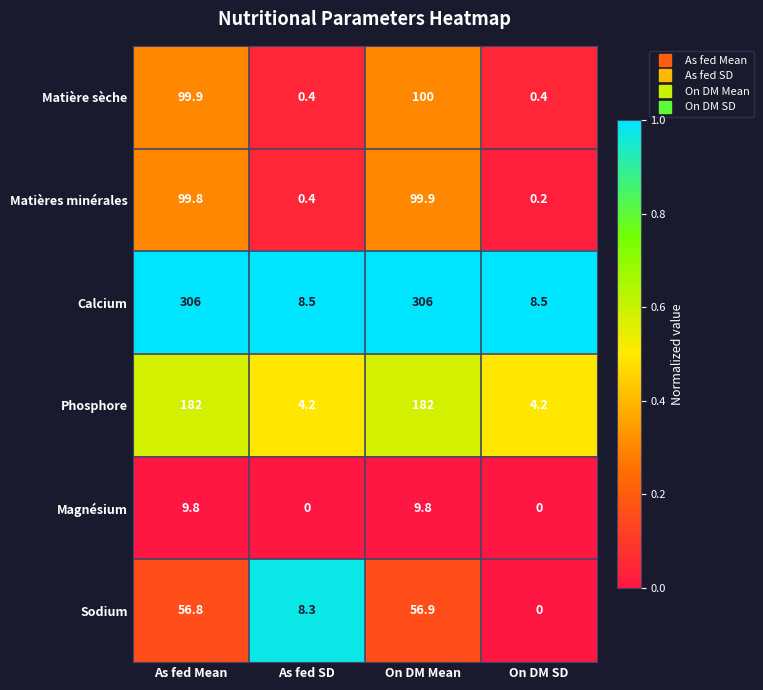

What is the maximum value shown in the chart?

306.0